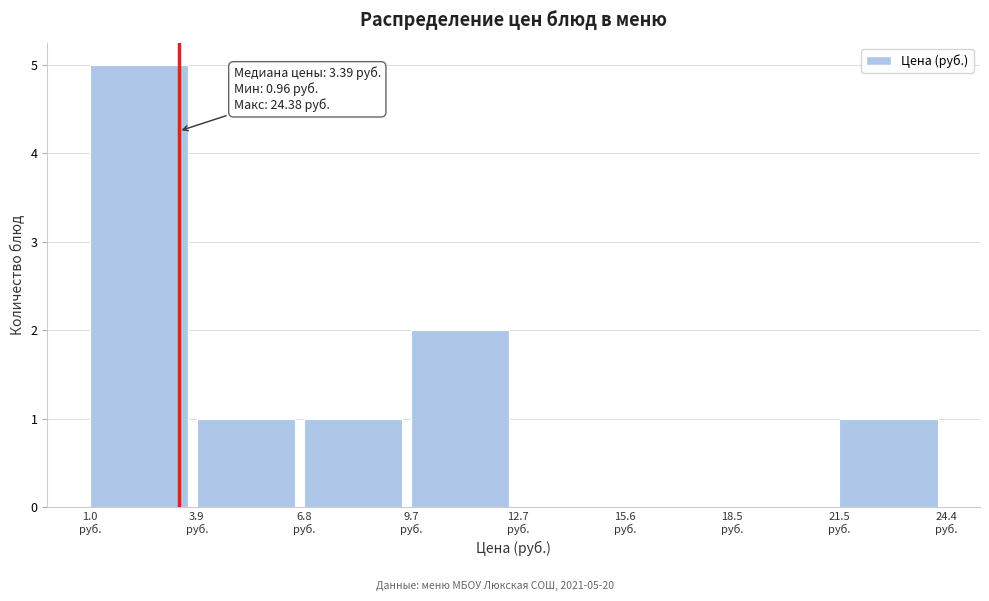

Over which range of the x-axis is the bar tallest?

1.0 to 4.0